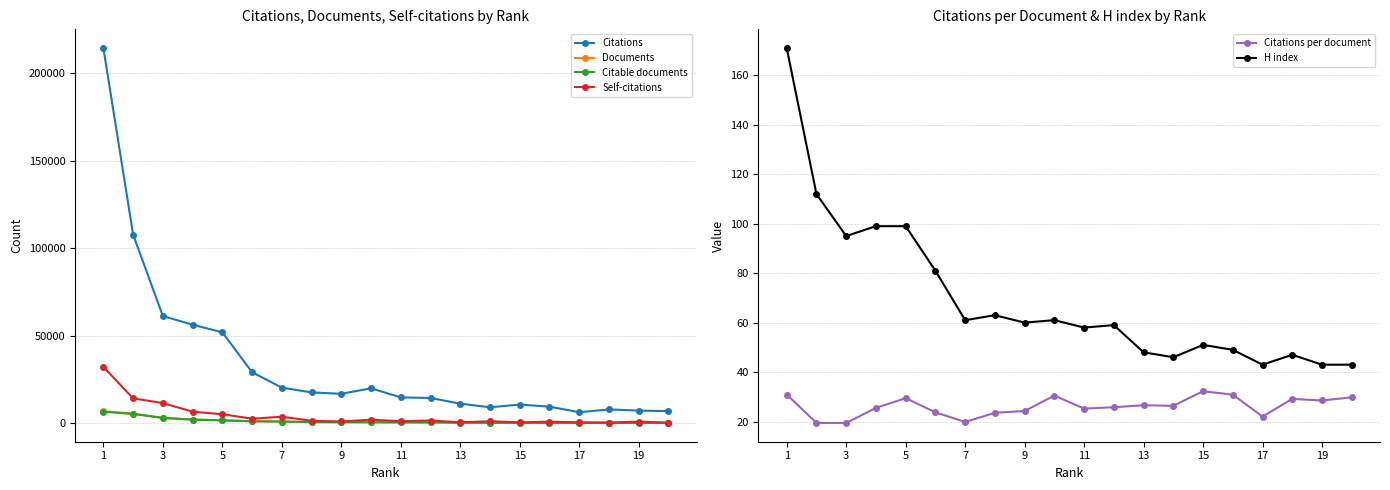

True or false: Citable documents and Self-citations intersect in this chart.

False